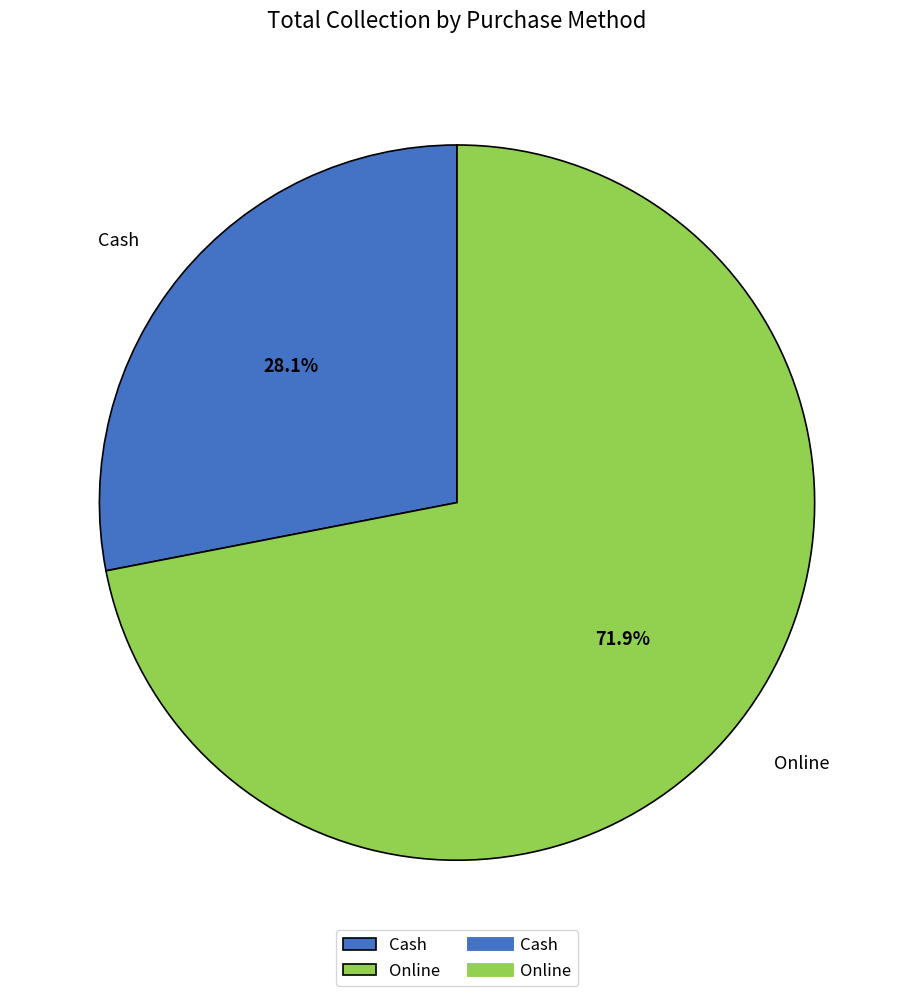

To the nearest percent, what is the combined percentage of Cash and Online?

100%